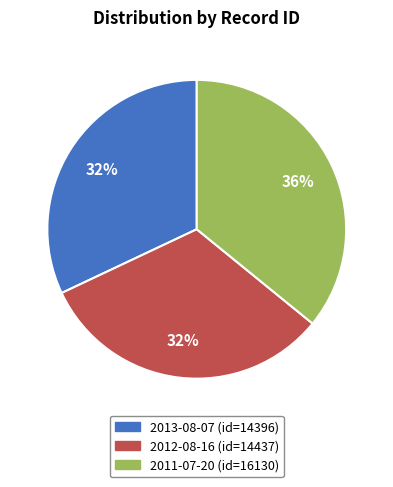

Approximately how many times larger is the value at 2012-08-16 compared to 2013-08-07?

1.0